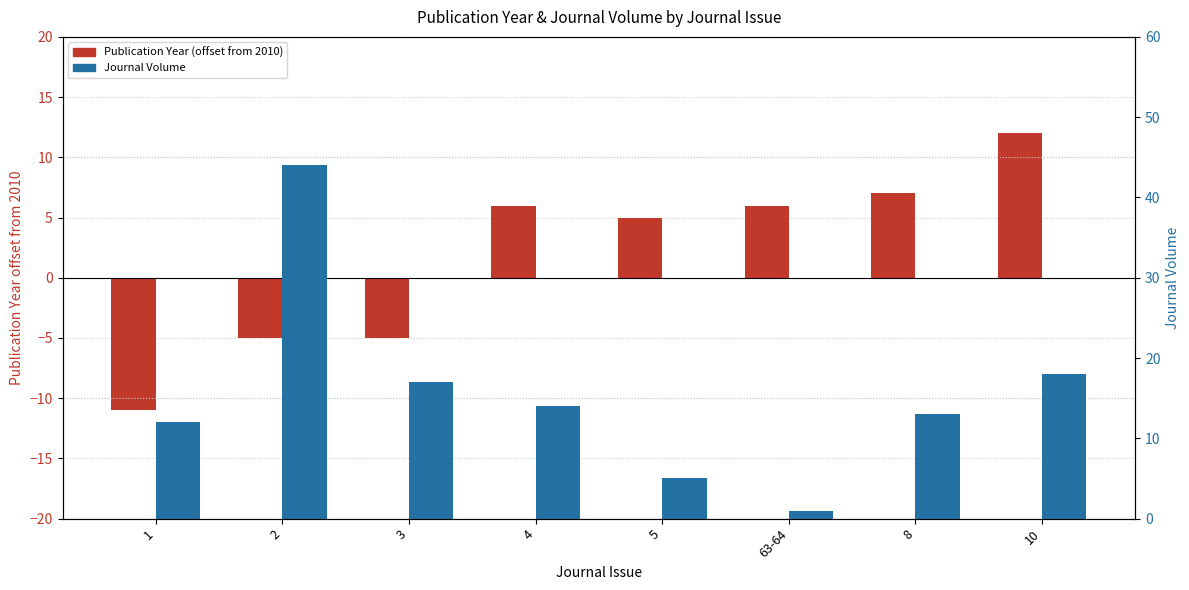

Is it true that Journal Volume equals 23 at 3?

False